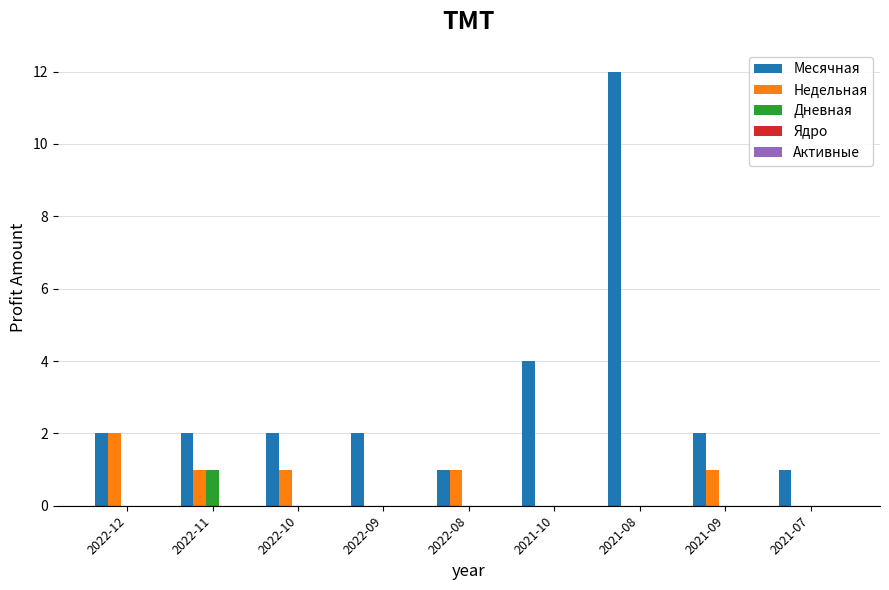

Is it true that Месячная equals 12 at 2021-08?

True